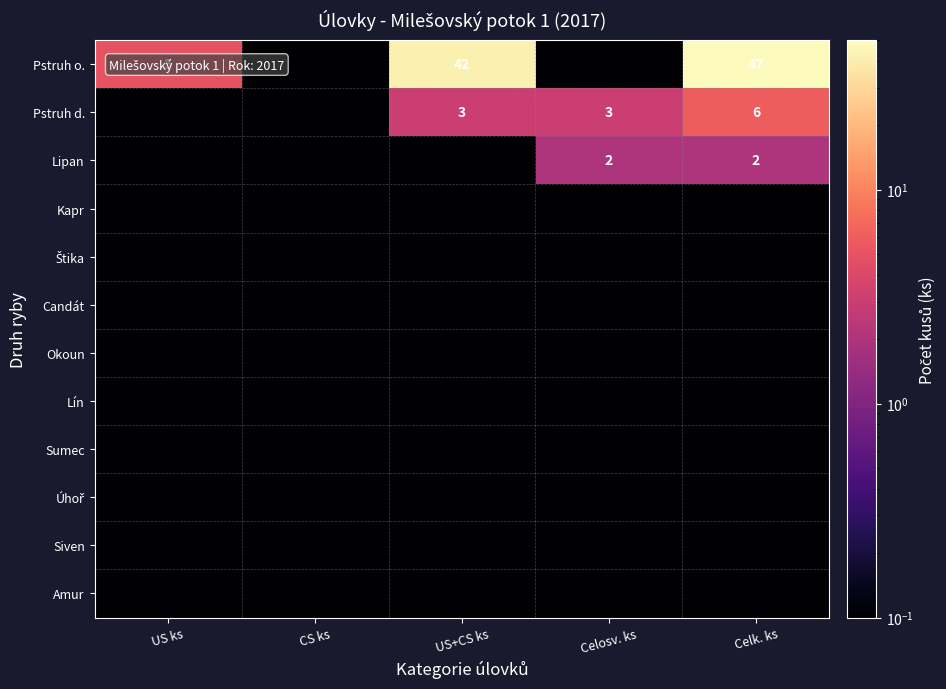

Is it true that Štika equals 0.1 at Celosv. ks?

True